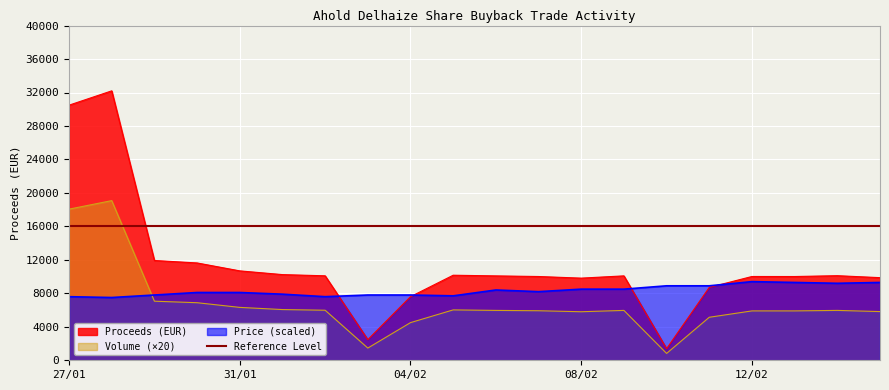

Which series changed the most between 5 and 11?

price